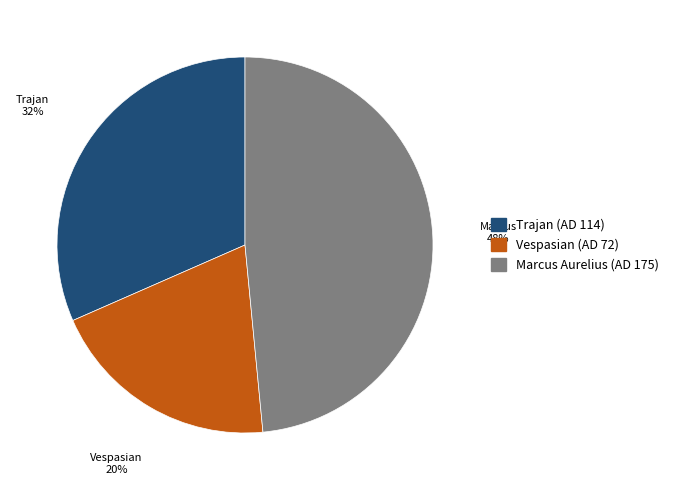

Which category has the biggest portion of the pie?

Marcus Aurelius (AD 175)